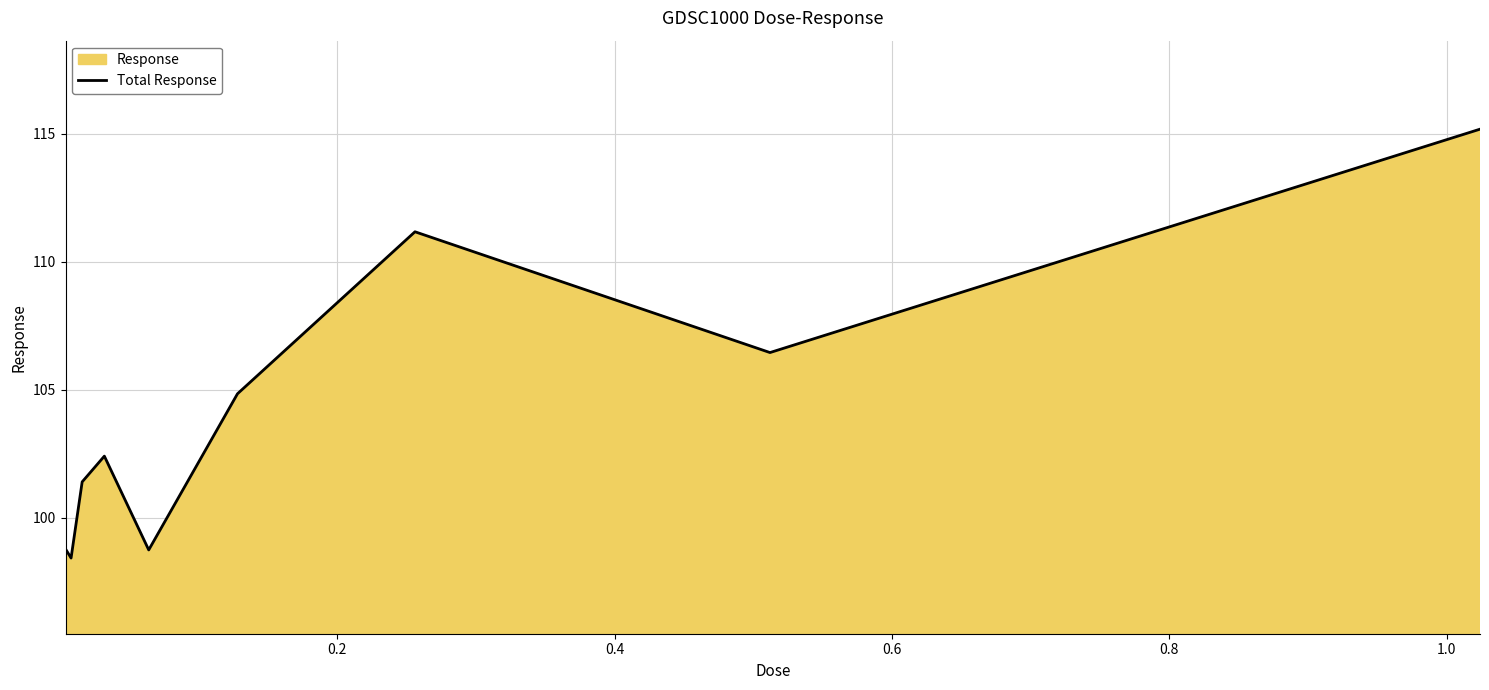

What is the difference between the maximum and minimum values?

16.7